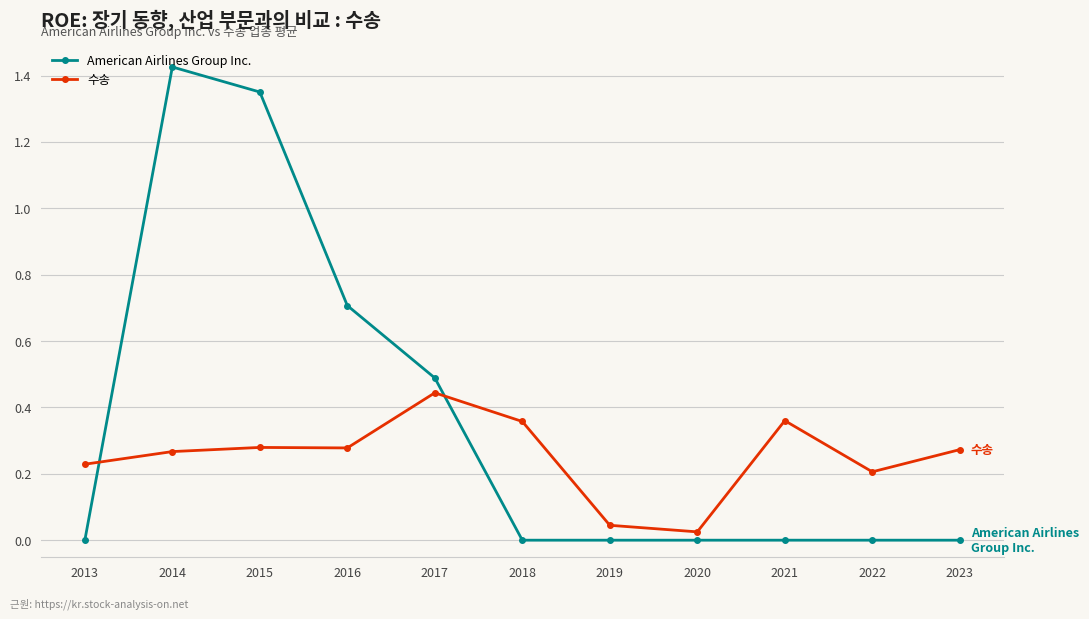

The value of American Airlines Group Inc. at 2023 is -0.7. True or false?

False